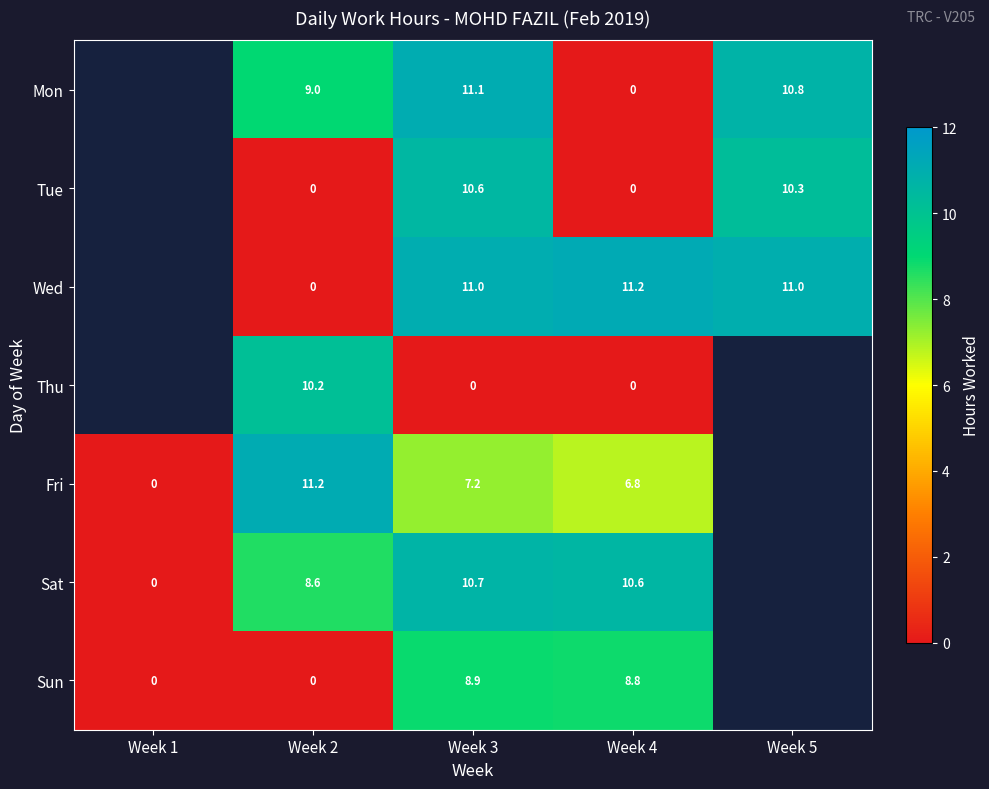

Is the value of Mon at Week 3 greater than the value of Wed at Week 5?

Yes